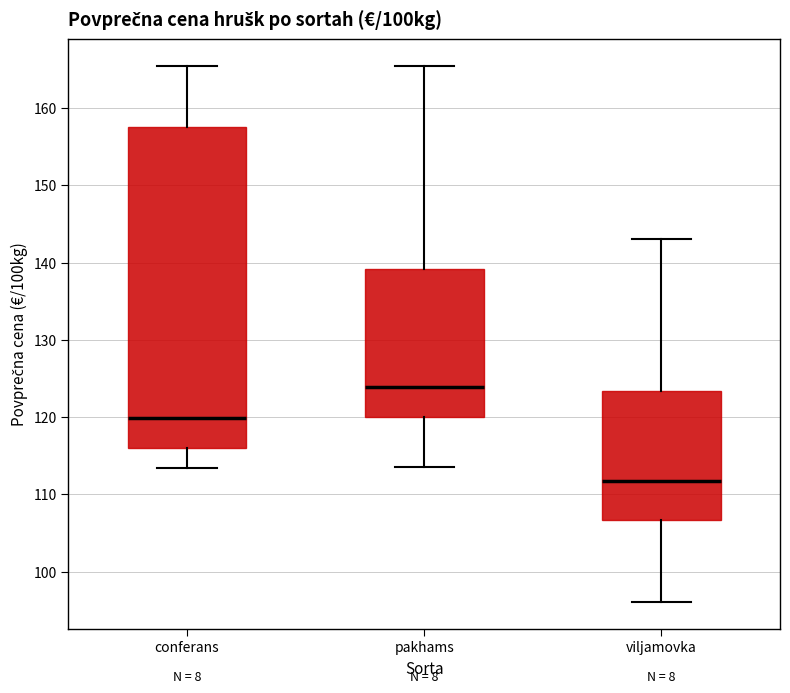

Where does the median line of the box for conferans sit on the y-axis? The values are not printed on the chart, so give them approximately, as read against the axis.

120